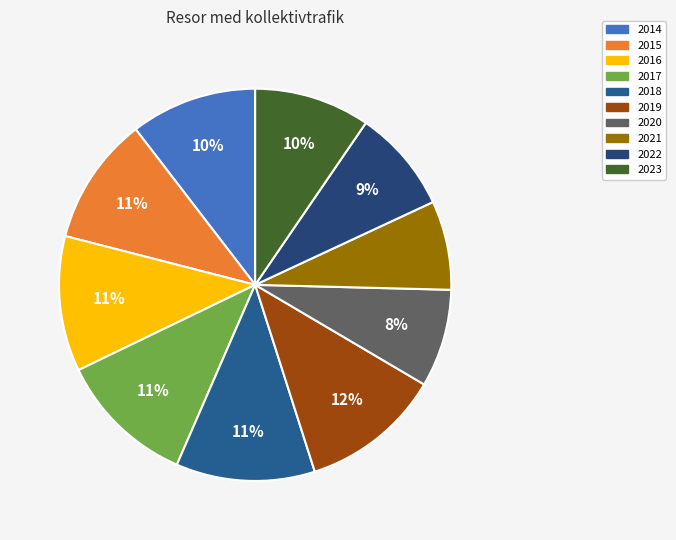

Is there any slice that represents more than half of the pie?

No